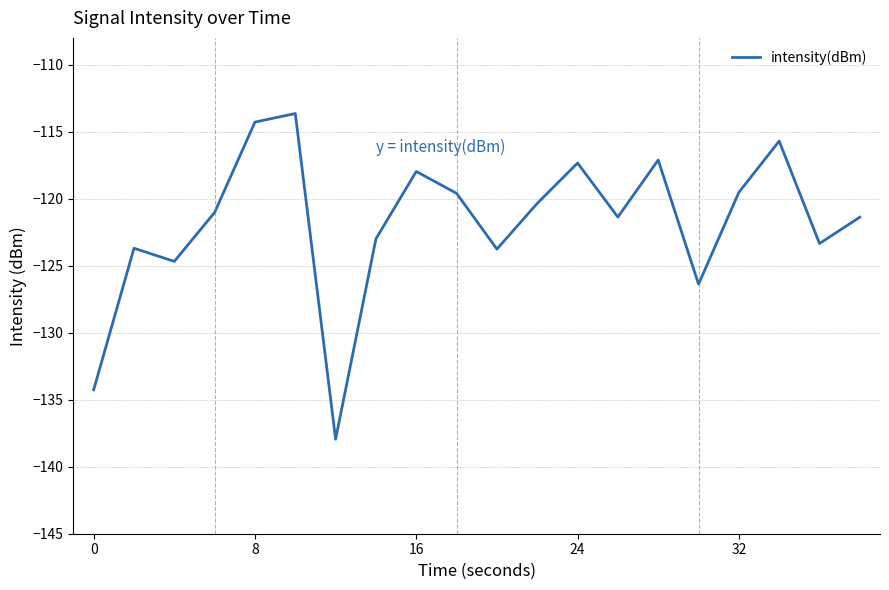

How many lines are shown in the chart?

1